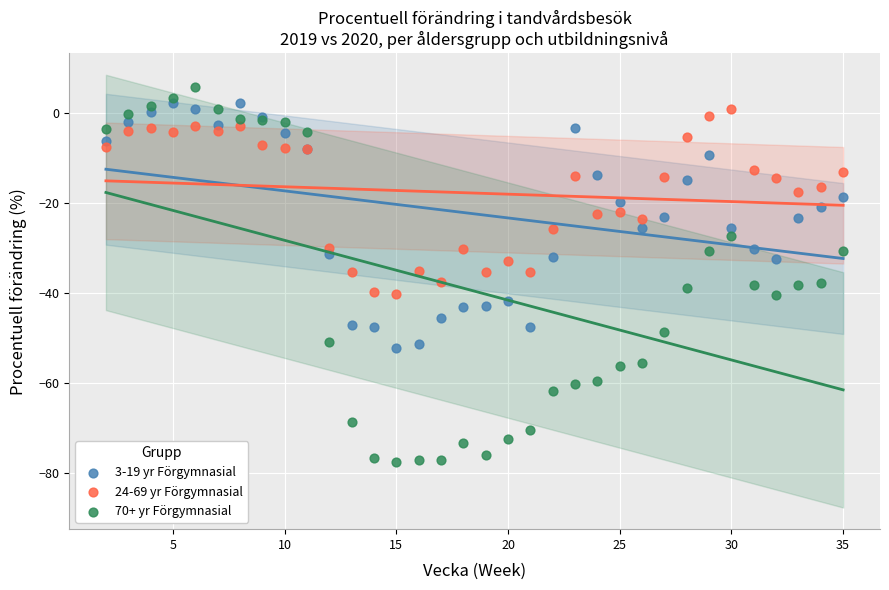

Which series has the largest Y range (max minus min)?

70+ yr Förgymnasial